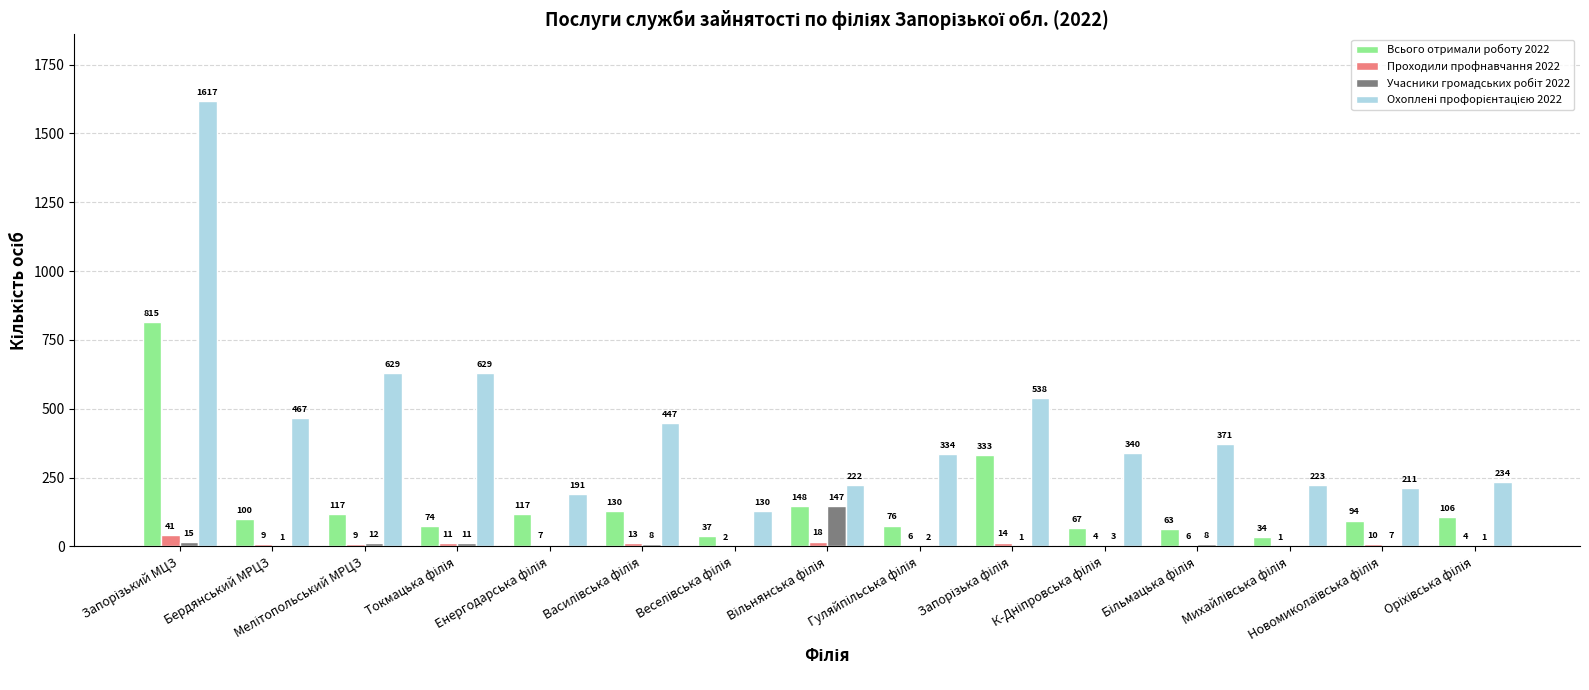

What is the greatest value displayed?

1617